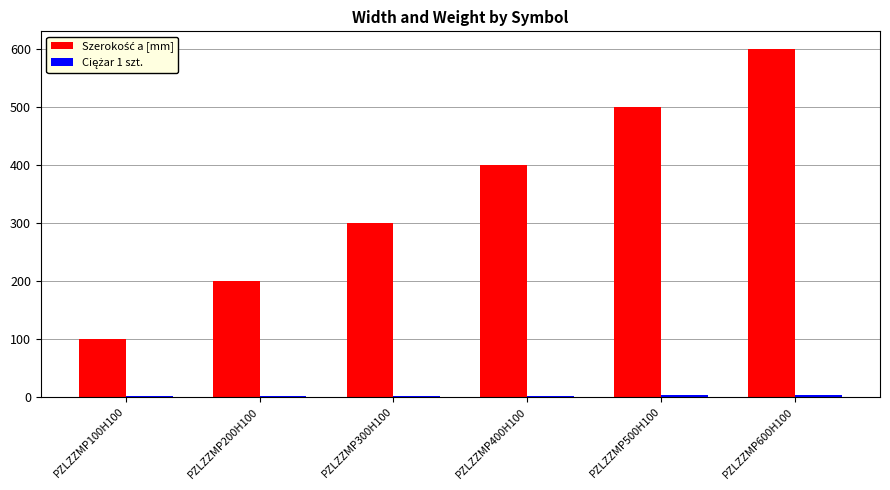

At which category does the chart reach its peak across all series?

PZLZZMP600H100